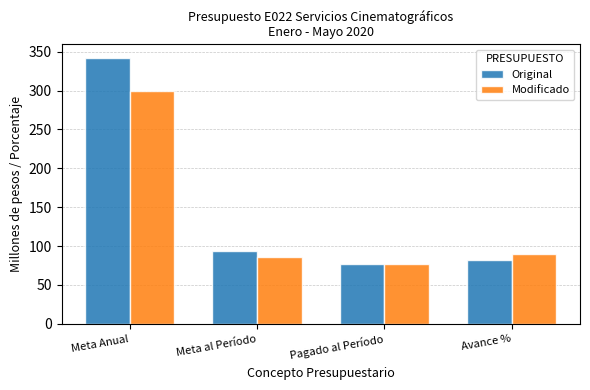

Is the value of Original at Meta al Período greater than the value of Modificado at Meta al Período?

Yes